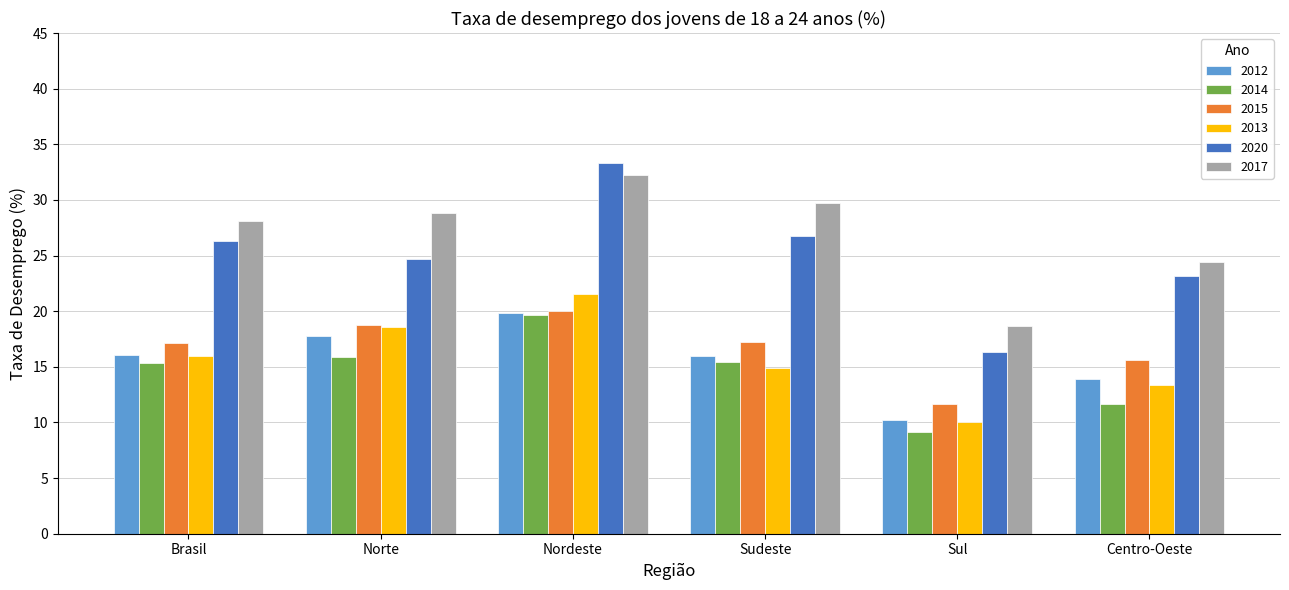

What is the total value across all series at Centro-Oeste?

102.2